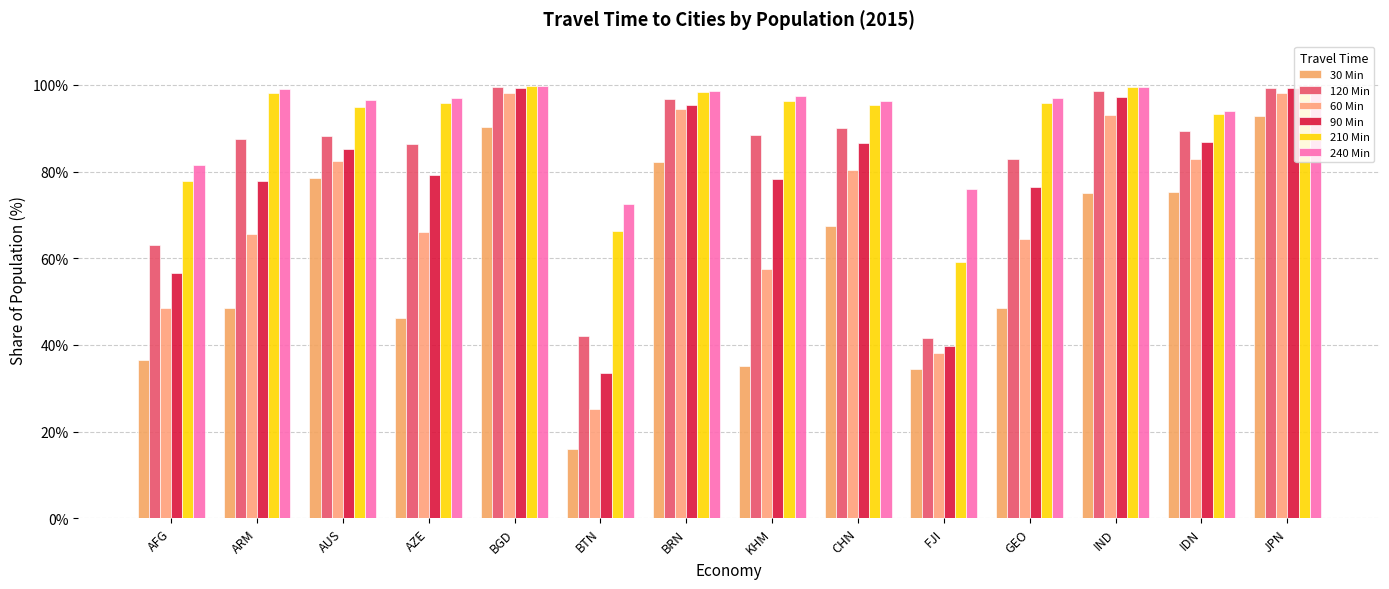

Are the bars horizontal?

No